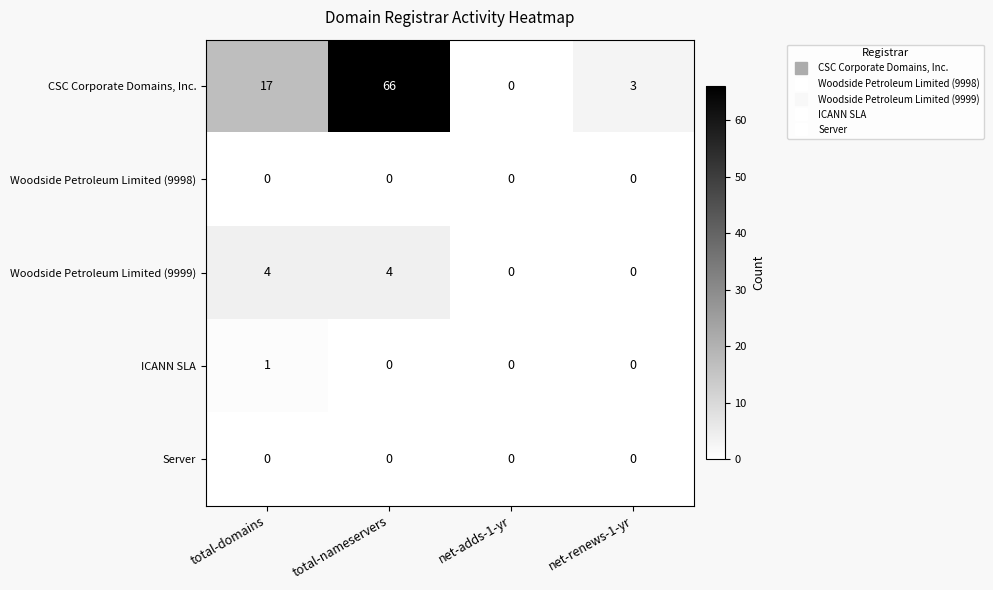

Reading right to left, transcribe all the data shown in this chart.

CSC Corporate Domains, Inc.: 3	0	66	17
Woodside Petroleum Limited (9998): 0	0	0	0
Woodside Petroleum Limited (9999): 0	0	4	4
ICANN SLA: 0	0	0	1
Server: 0	0	0	0